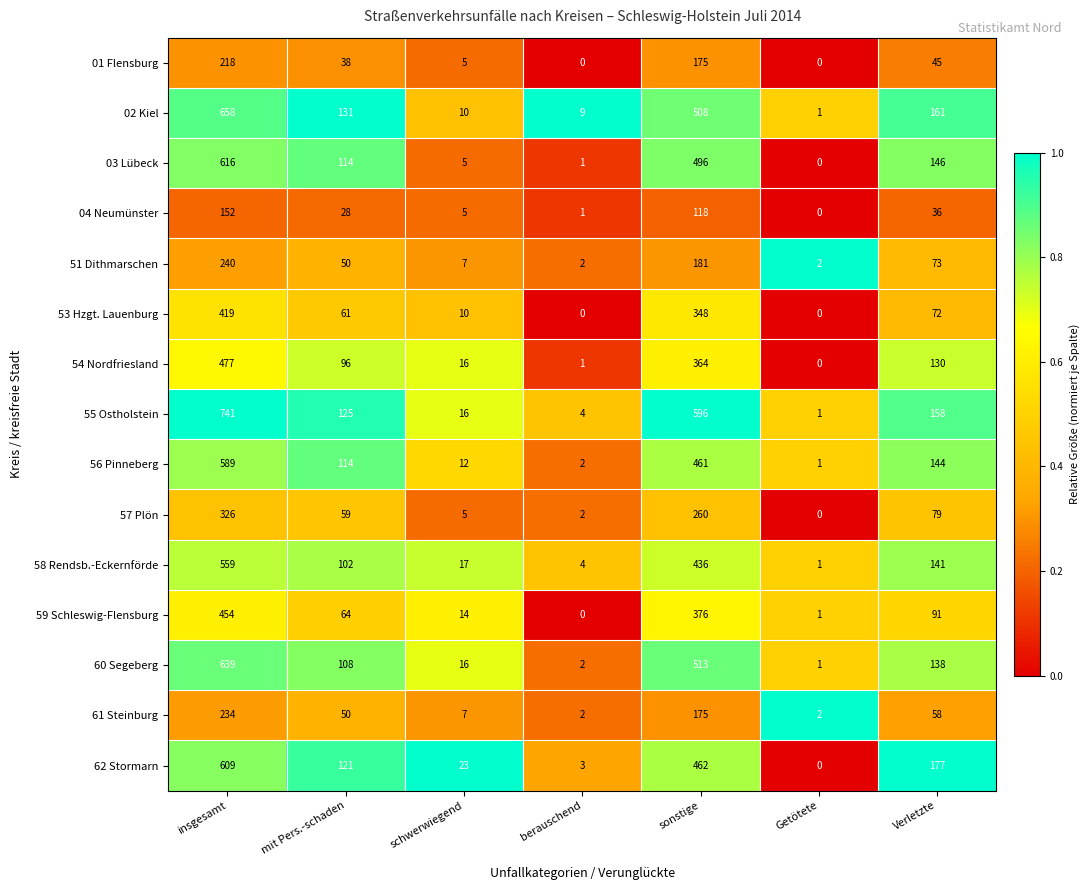

What is the difference between the 60 Segeberg values at berauschend and schwerwiegend?

14